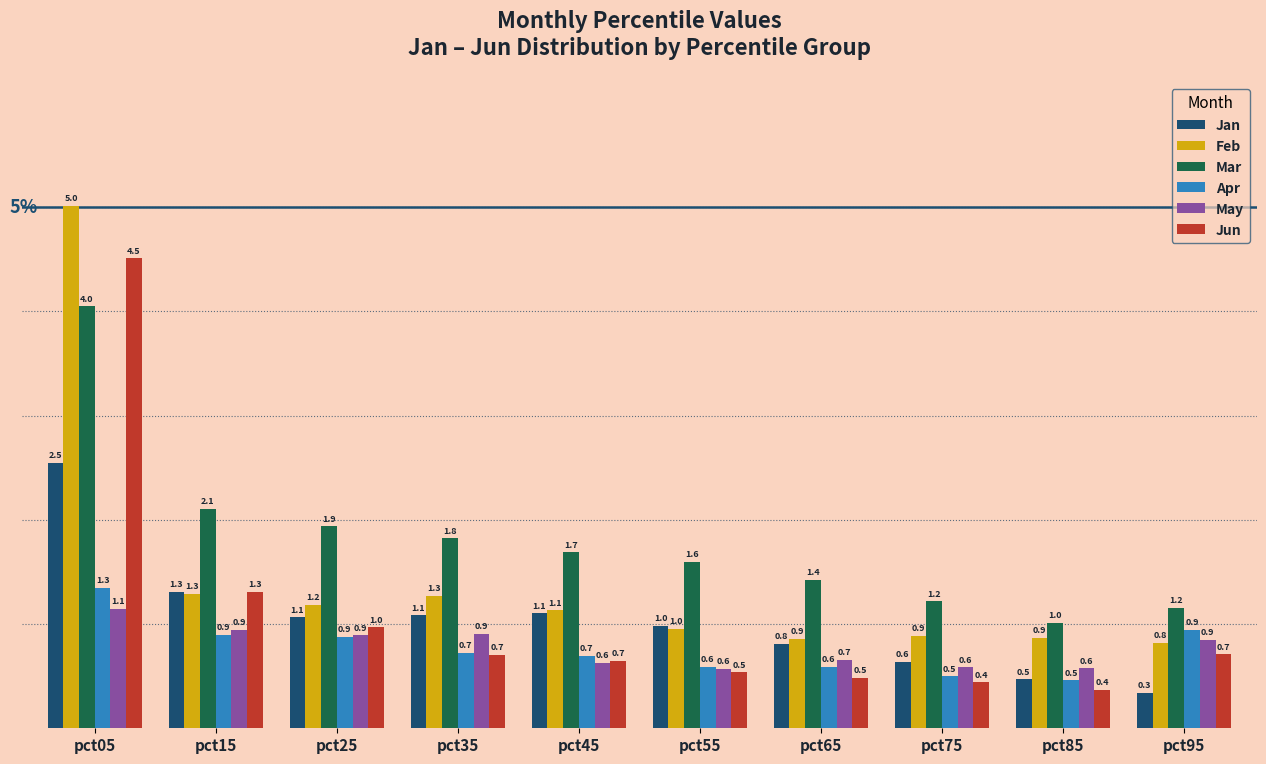

What is the value of the Jan bar at the 1st from the left?

2.5